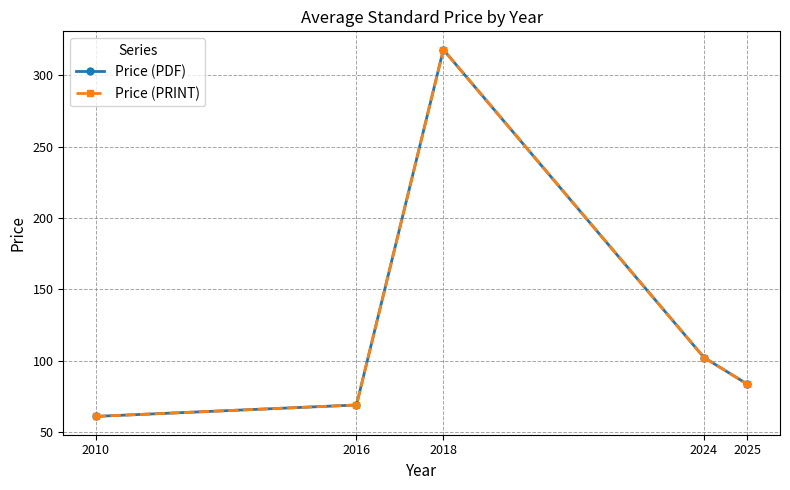

How many values in the Price (PRINT) series exceed 83?

3